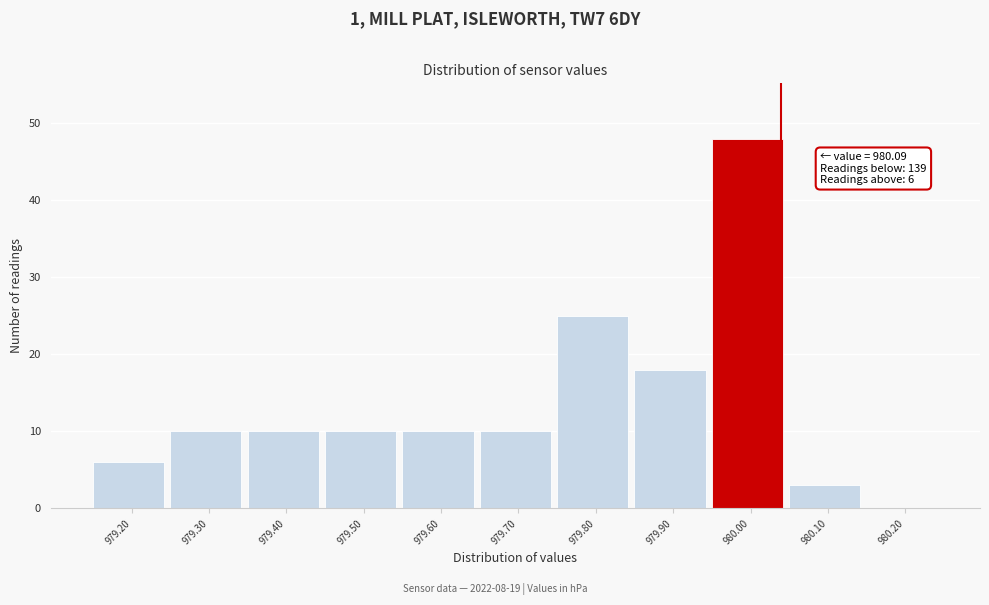

Reading right to left, transcribe all the data shown in this chart.

980.20=0	980.10=3	980.00=48	979.90=18	979.80=25	979.70=10	979.60=10	979.50=10	979.40=10	979.30=10	979.20=6